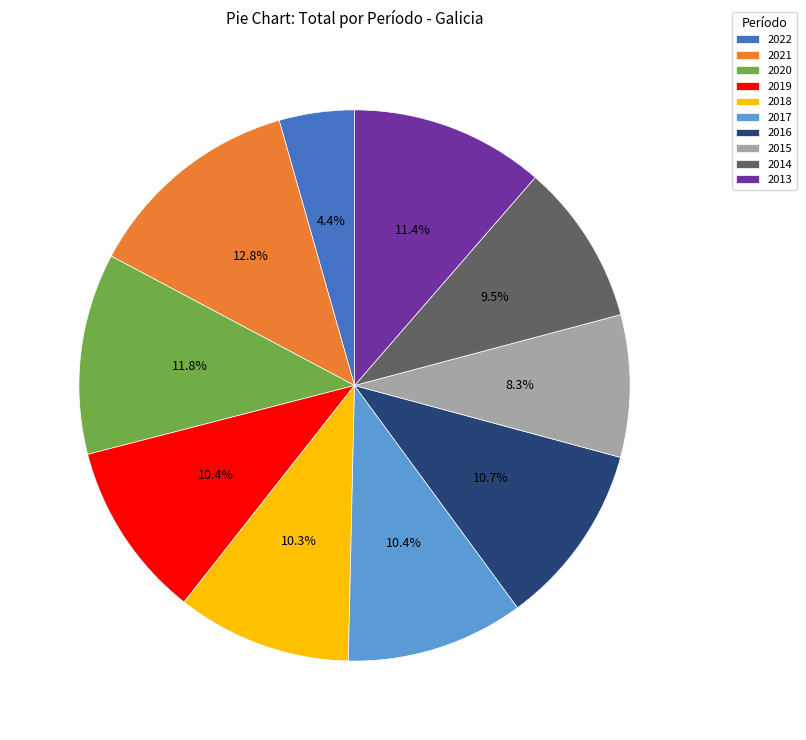

Which slice is the largest?

2021